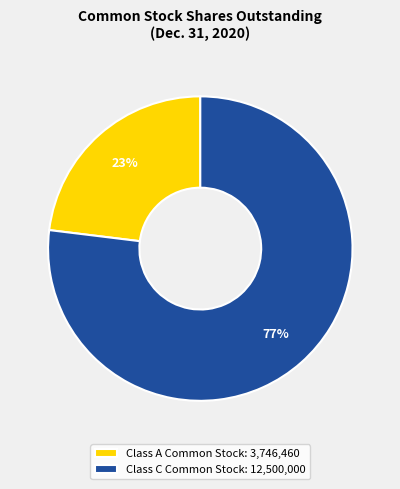

Which category has the smallest portion of the pie?

Class A Common Stock: 3,746,460